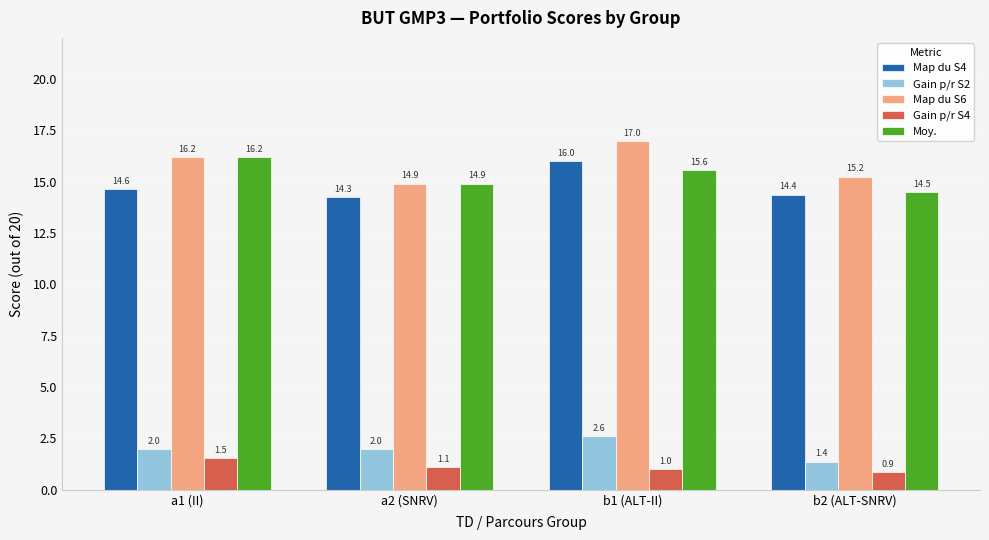

What are all the series names shown in the legend?

Map du S4, Gain p/r S2, Map du S6, Gain p/r S4, Moy.